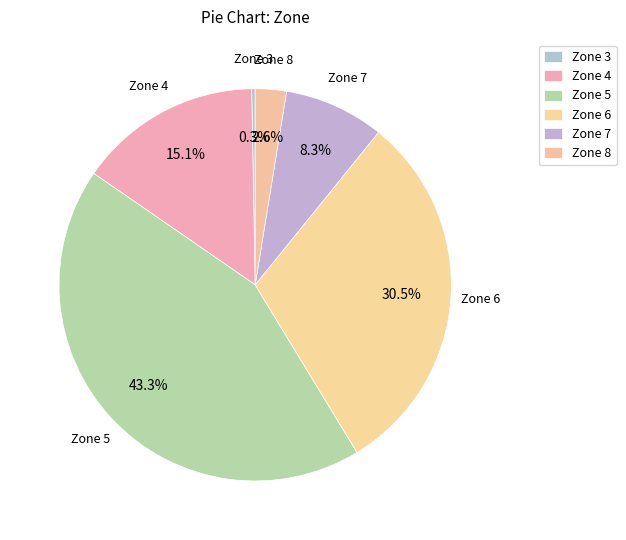

Count the number of slices in the pie.

6